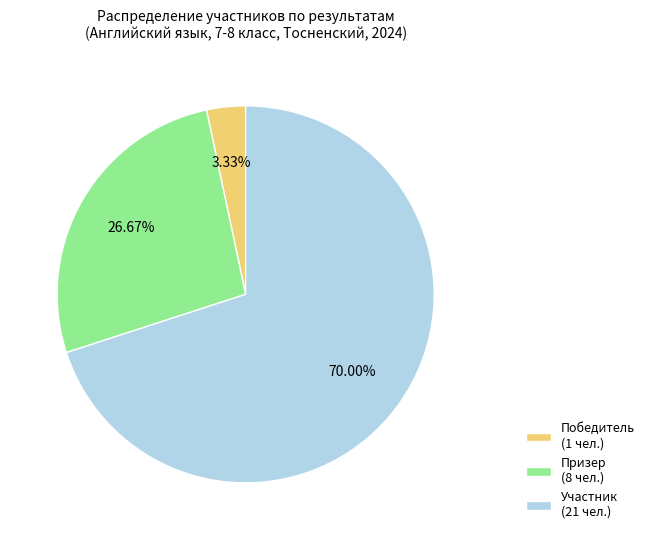

What percentage do Участник and Призер together represent?

96.7%